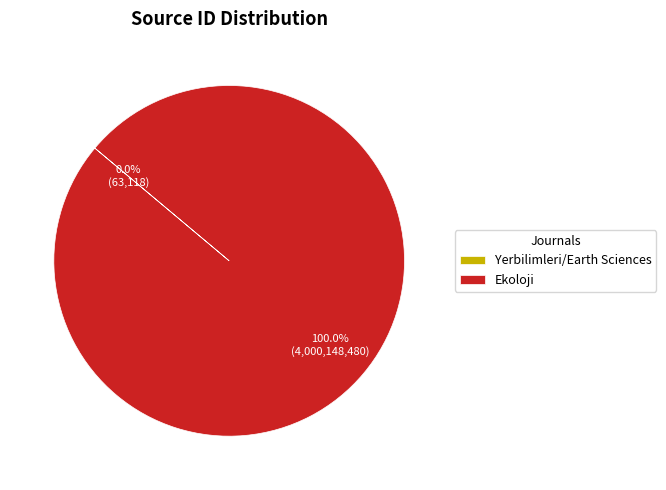

What is the majority slice?

Ekoloji